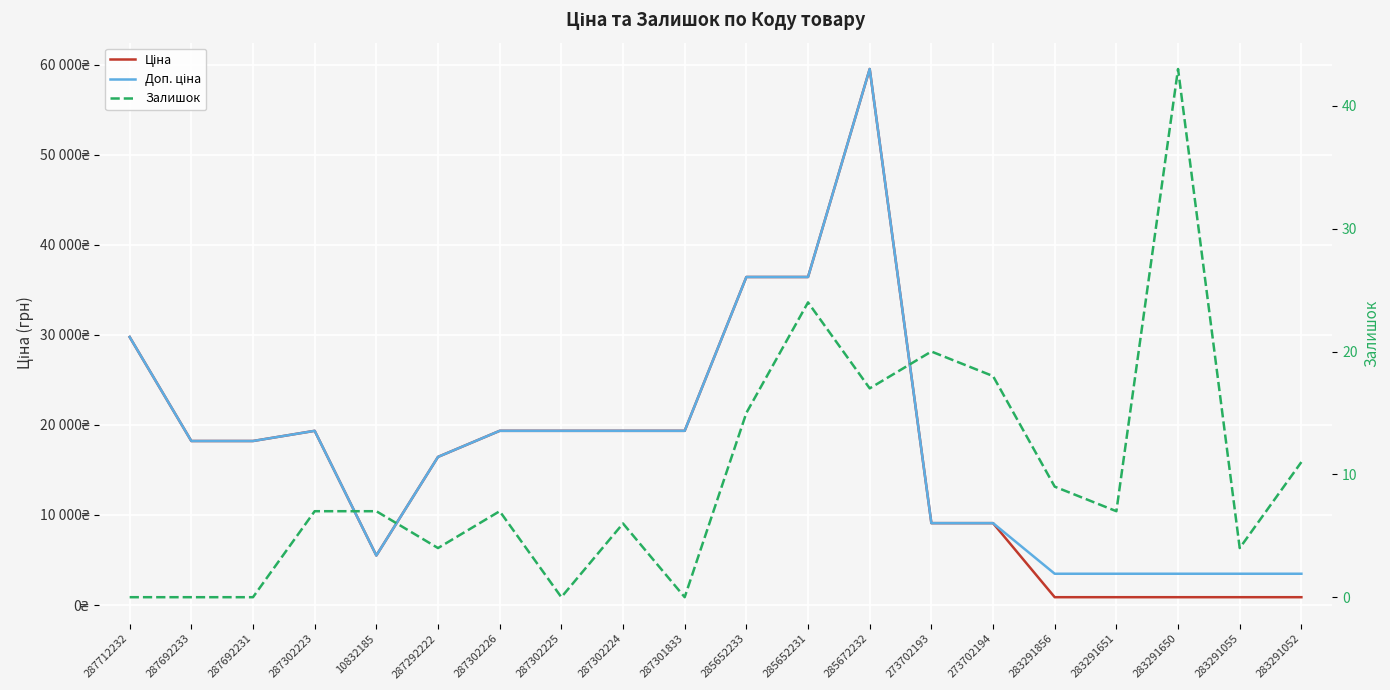

What is the sum of all Доп. ціна values?

352762.0